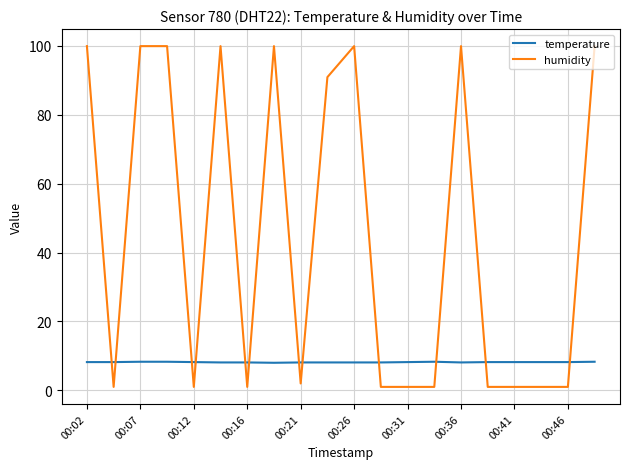

Which series has the largest range (max minus min)?

humidity